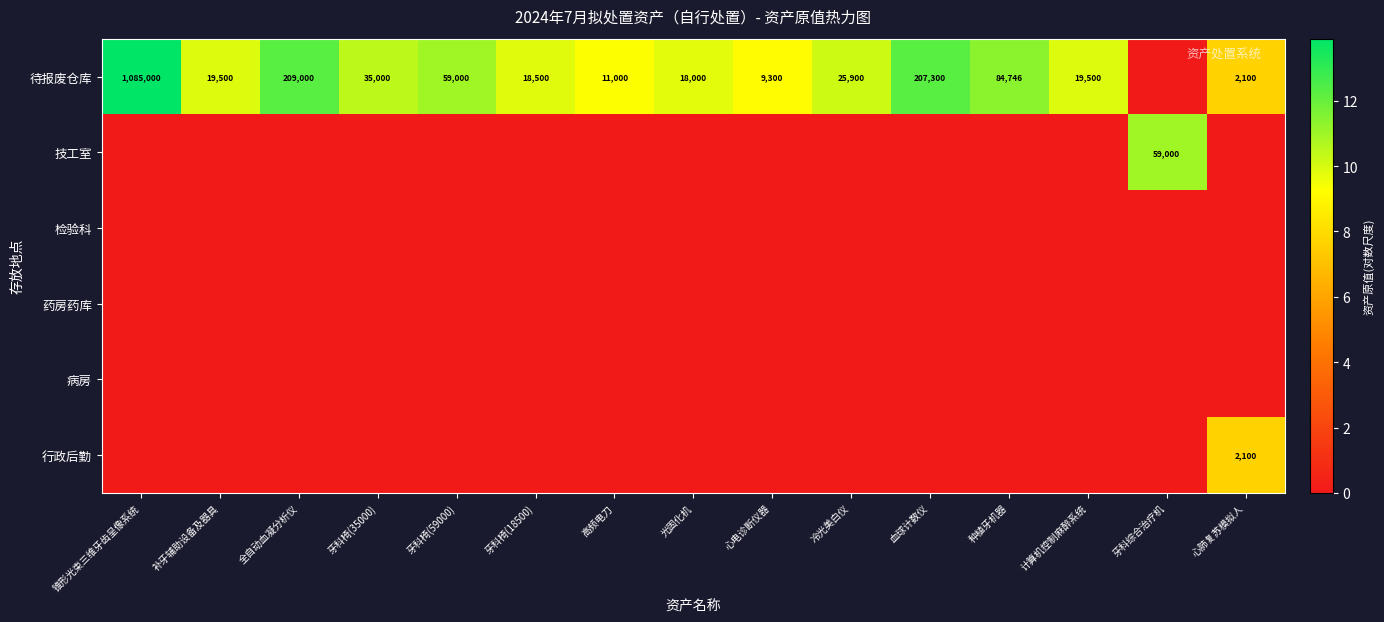

Which label corresponds to the smallest value in the chart?

牙科综合治疗机